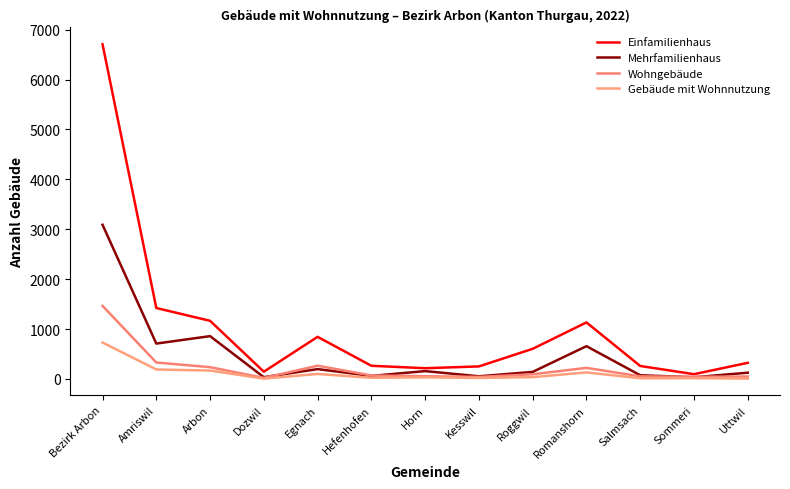

How many lines are shown in the chart?

4